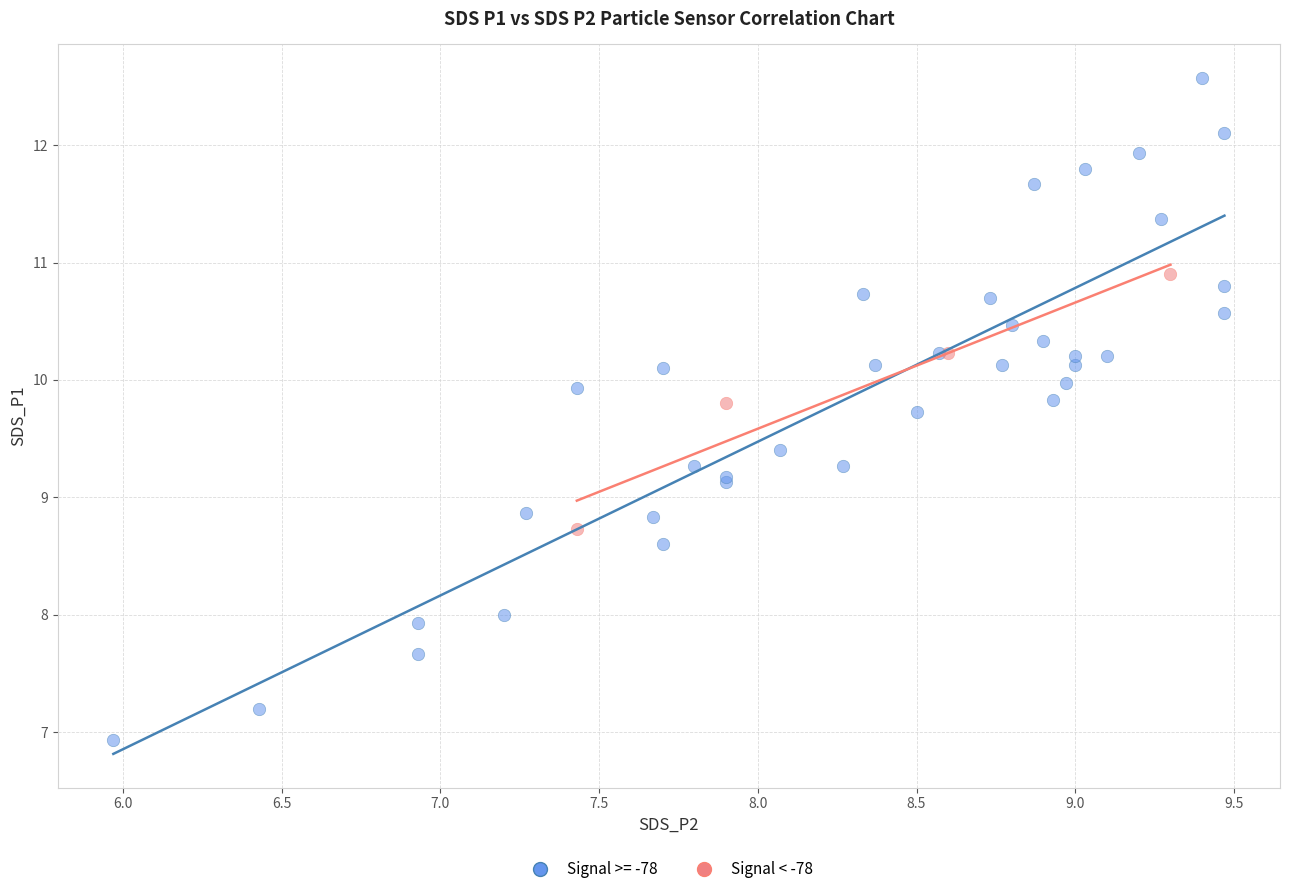

Which series contains the lowest Y value?

Signal >= -78